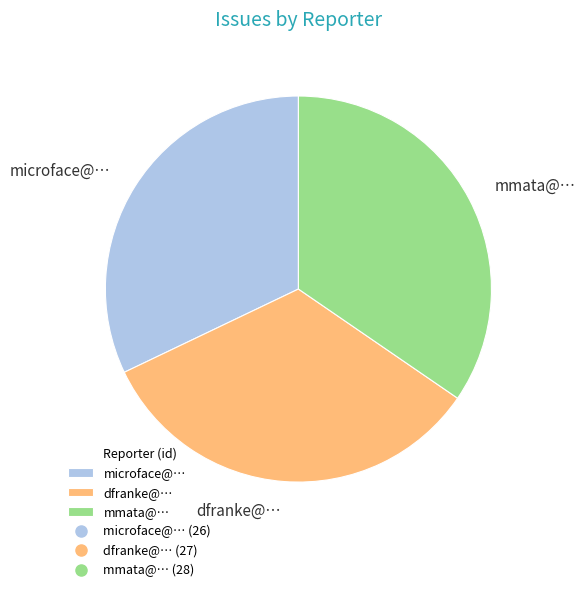

Combined, do mmata@… and microface@… account for over 50%?

Yes